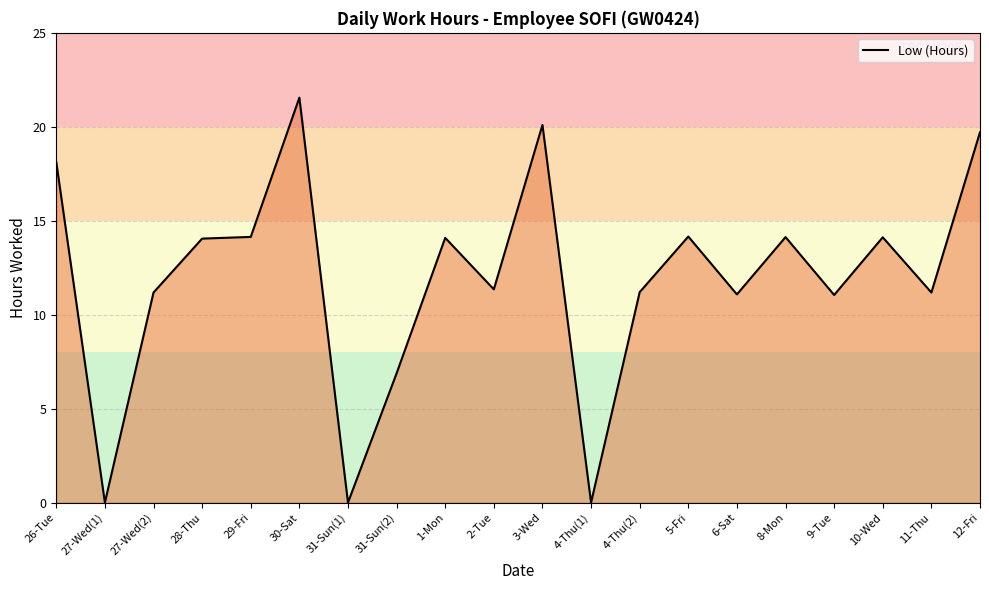

What is the sum of the values at 27-Wed(1) and 3-Wed?

20.1